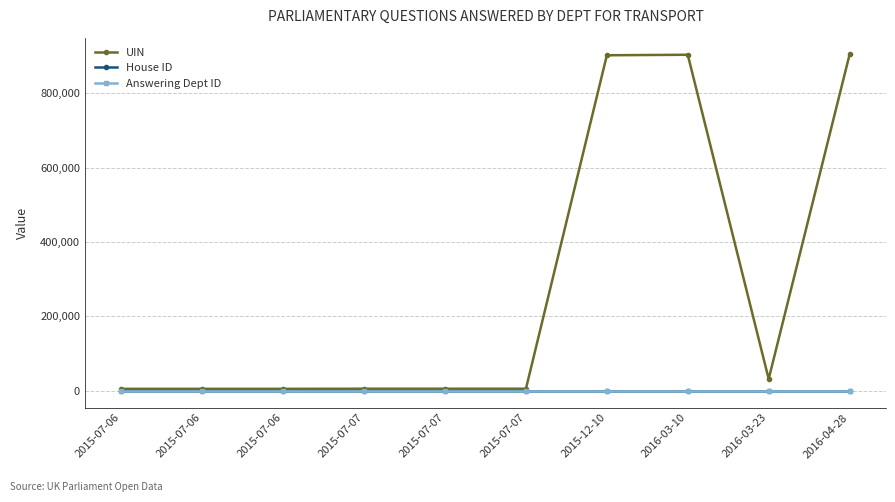

At which category is the sum across all series the highest?

2016-04-28